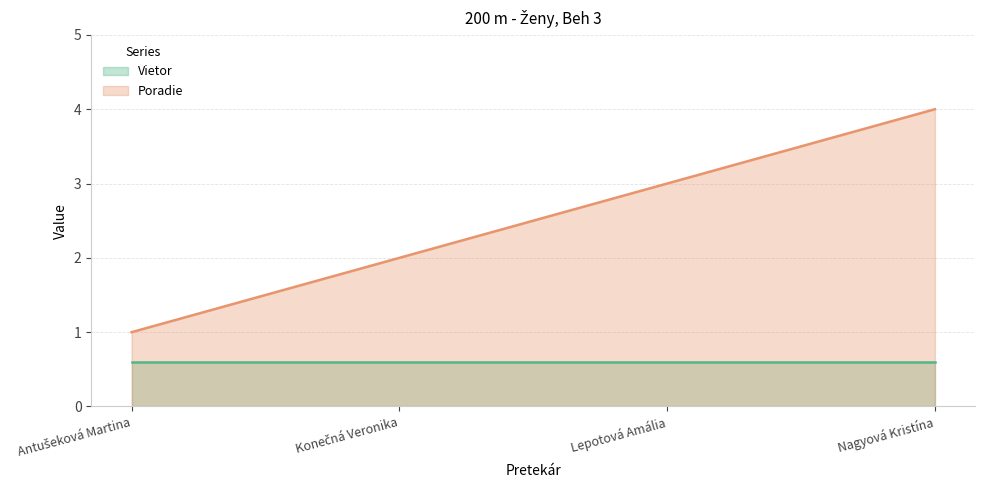

True or false: there are more than 1 points higher than both neighbors.

False